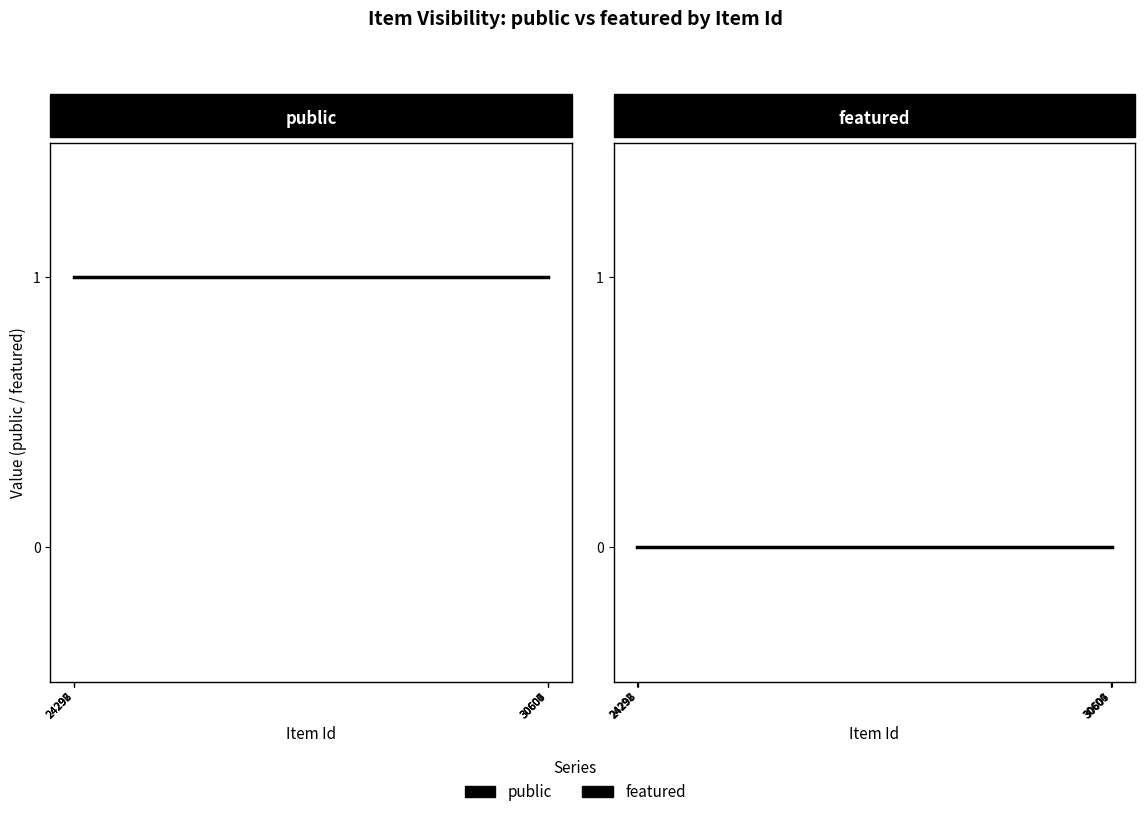

True or false: featured and public cross at least once.

False